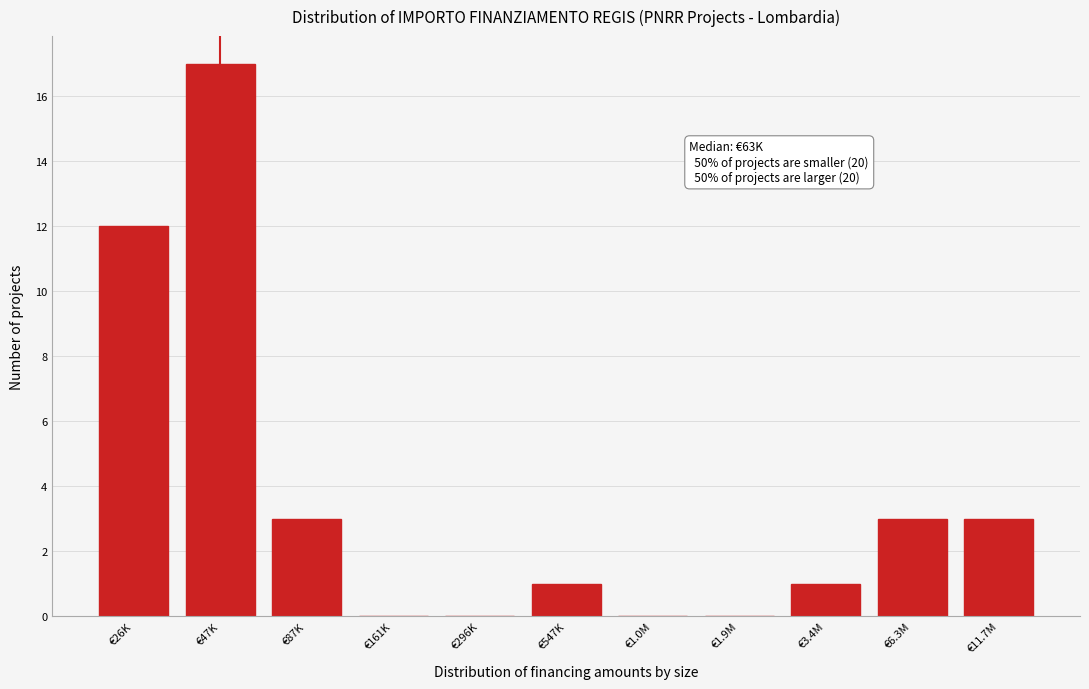

Reading left to right, list all the values displayed in this chart.

€26K=12	€47K=17	€87K=3	€161K=0	€296K=0	€547K=1	€1.0M=0	€1.9M=0	€3.4M=1	€6.3M=3	€11.7M=3